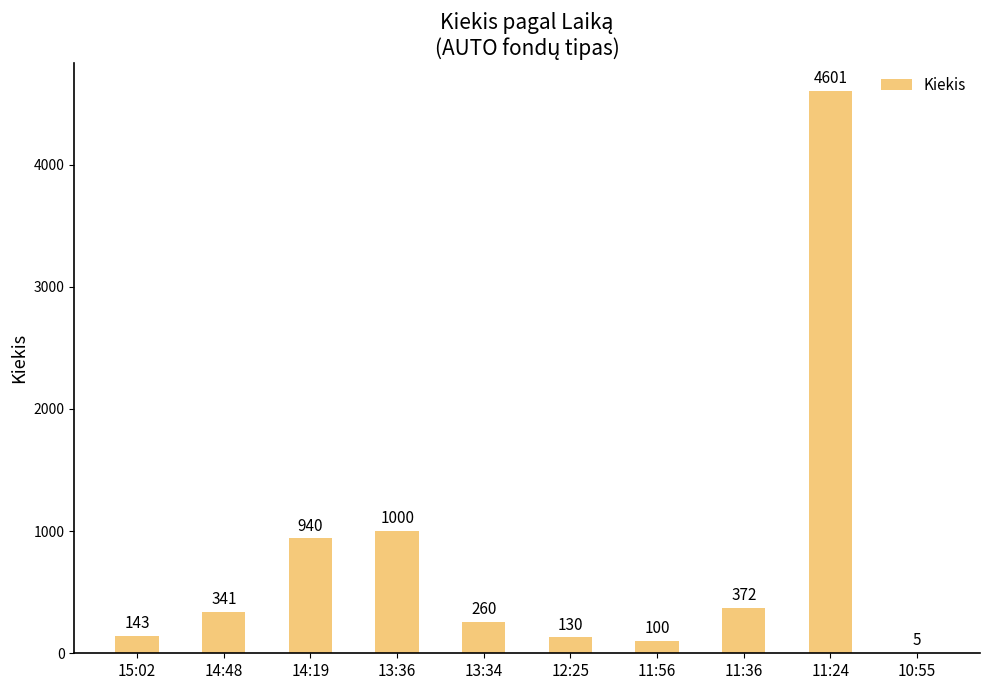

Reading right to left, transcribe all the data shown in this chart.

10:55=5	11:24=4601	11:36=372	11:56=100	12:25=130	13:34=260	13:36=1000	14:19=940	14:48=341	15:02=143